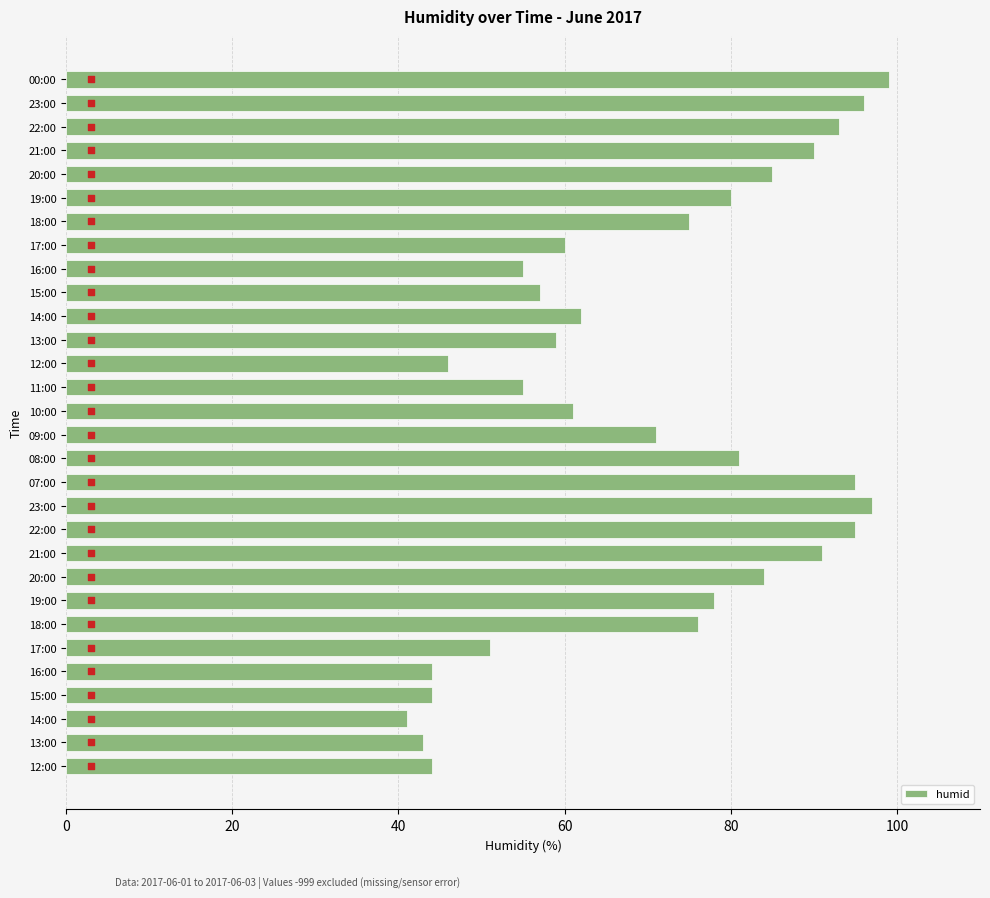

What is the ratio of the value at 19:00 to the value at 12:00?

1.8